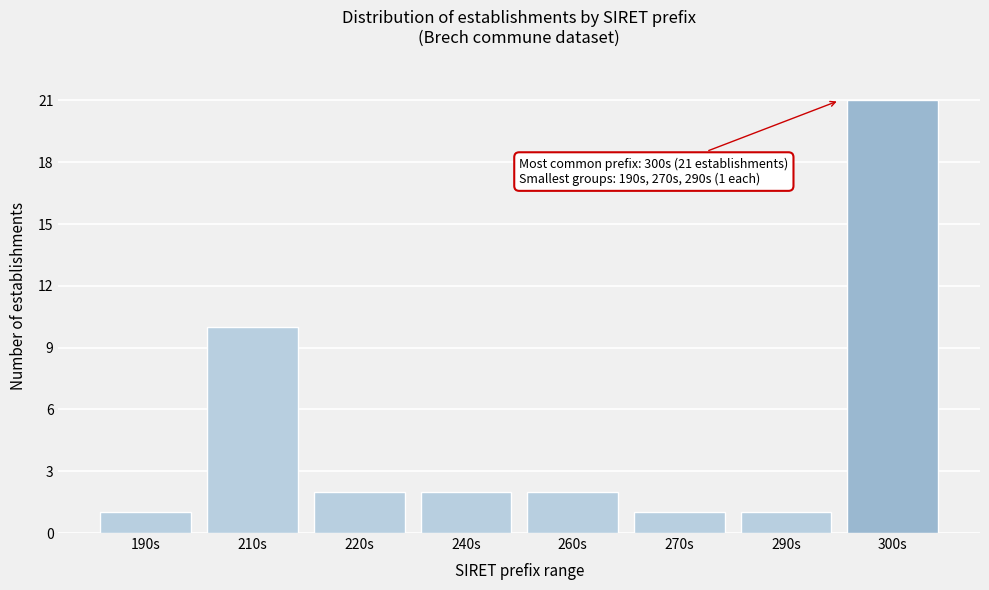

Reading right to left, what are all the values shown in this chart?

21	1	1	2	2	2	10	1